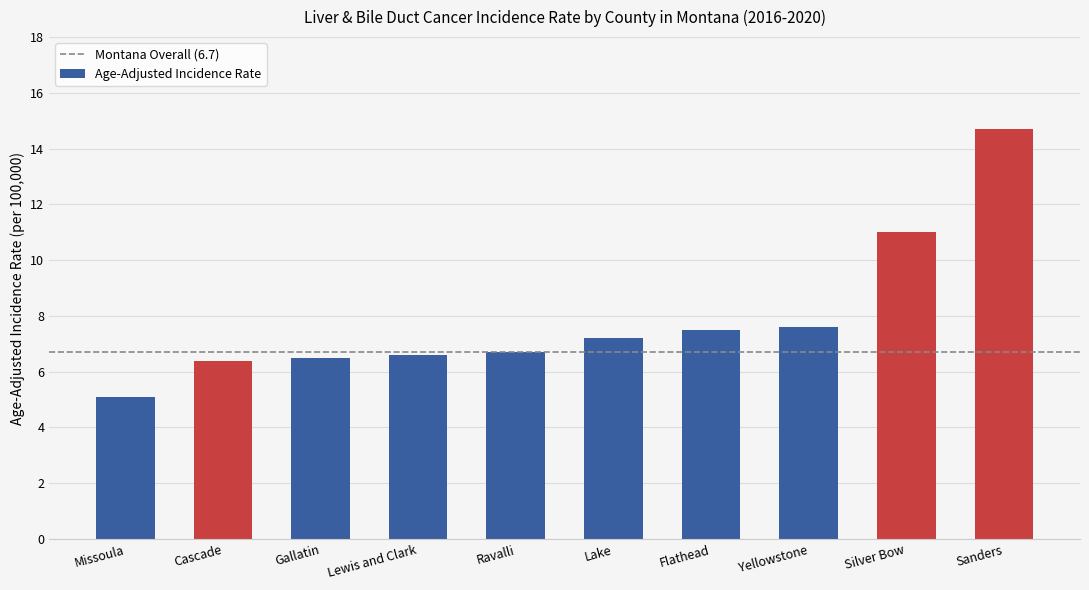

What is the label of the 3rd bar from the left?

Gallatin